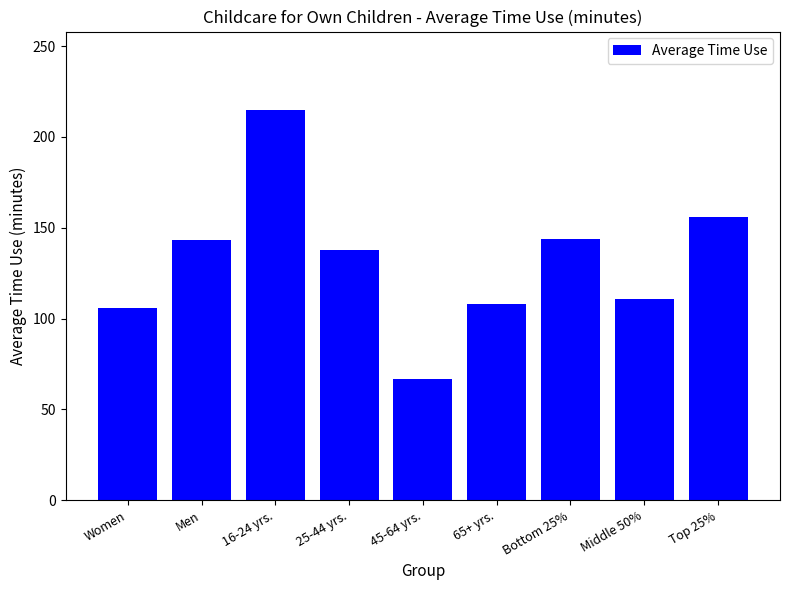

Is it true that the value at 16-24 yrs. is 297?

False